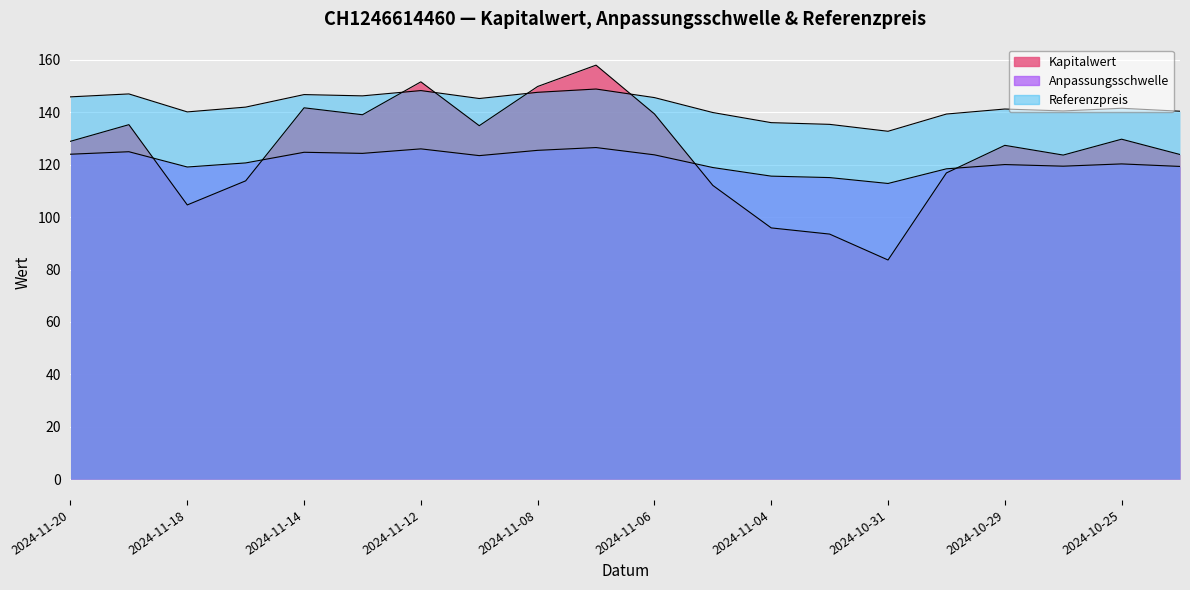

At which label is Kapitalwert closest to 120?

2024-10-30